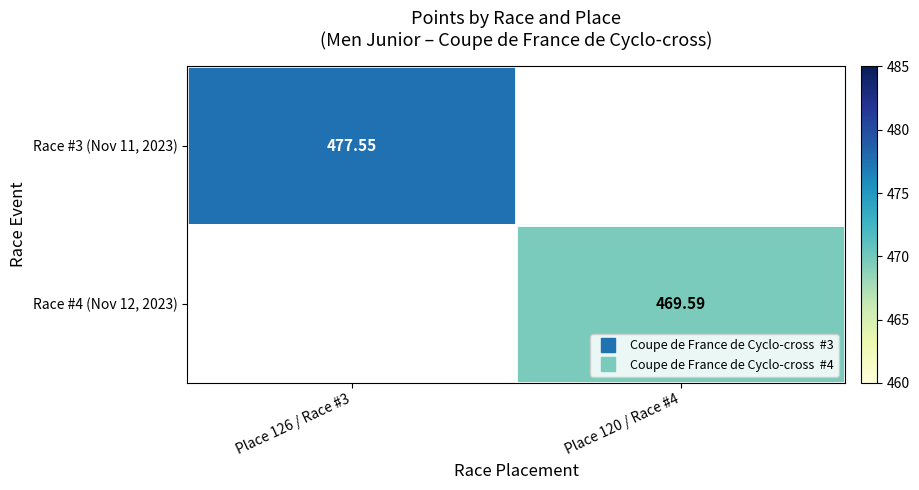

Is the value of Race #3 (Nov 11, 2023) at Place 120 / Race #4 greater than the value of Race #4 (Nov 12, 2023) at Place 126 / Race #3?

No